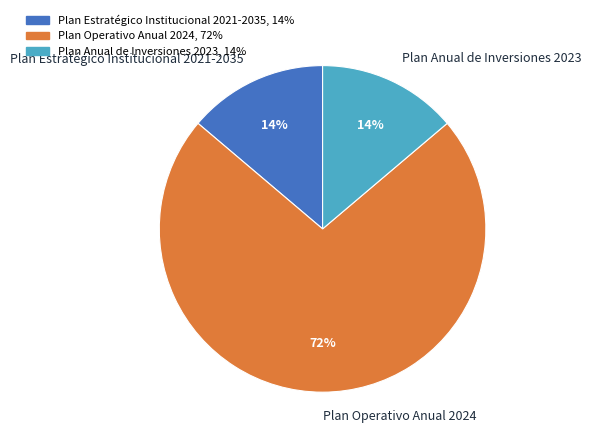

What percentage is the Plan Estratégico Institucional 2021-2035 slice, to the nearest percent?

14%